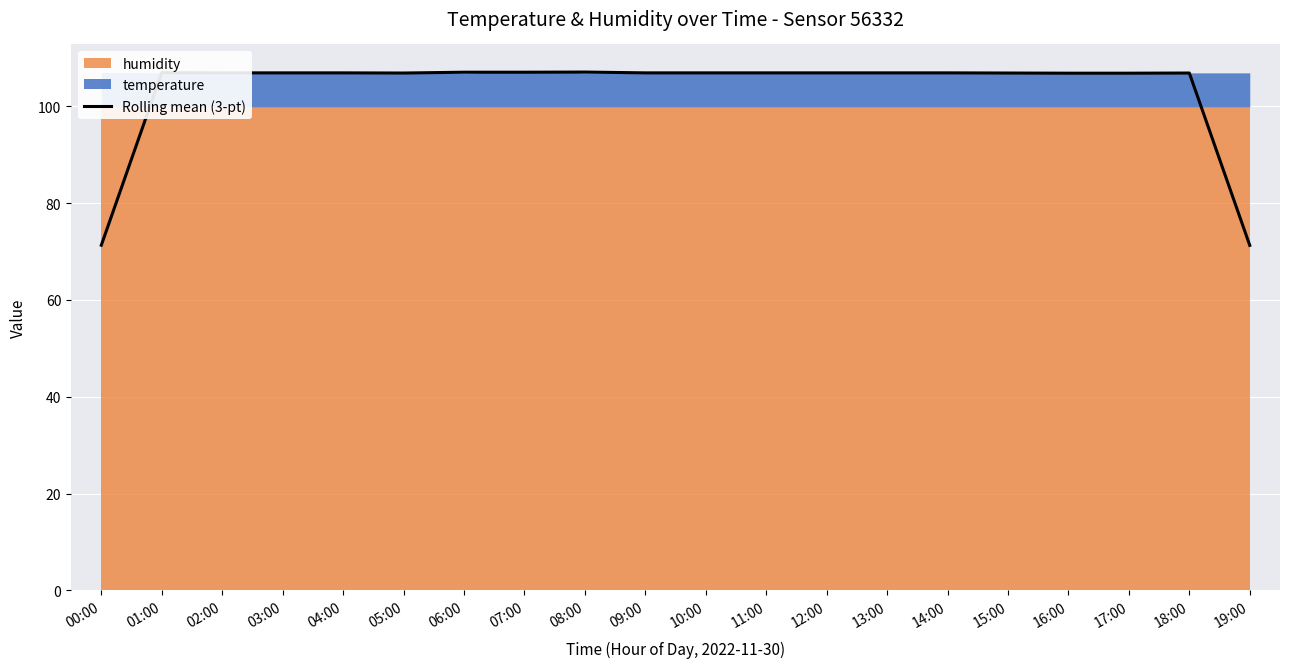

What is the label of the 9th point from the right?

11:00